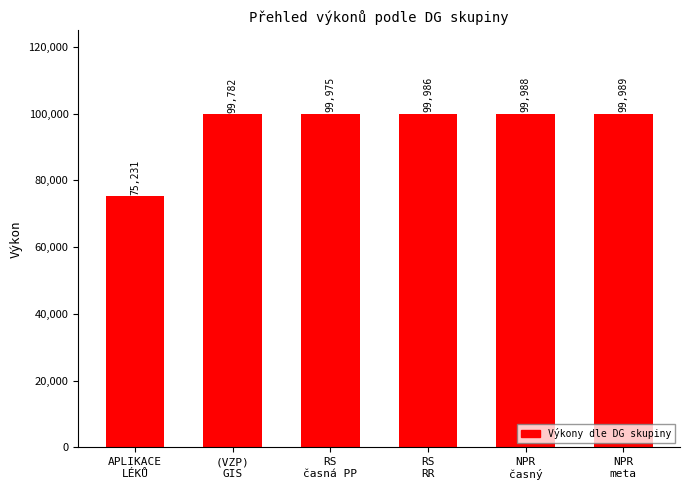

What is the label of the 1st bar from the left?

APLIKACE
LÉKŮ